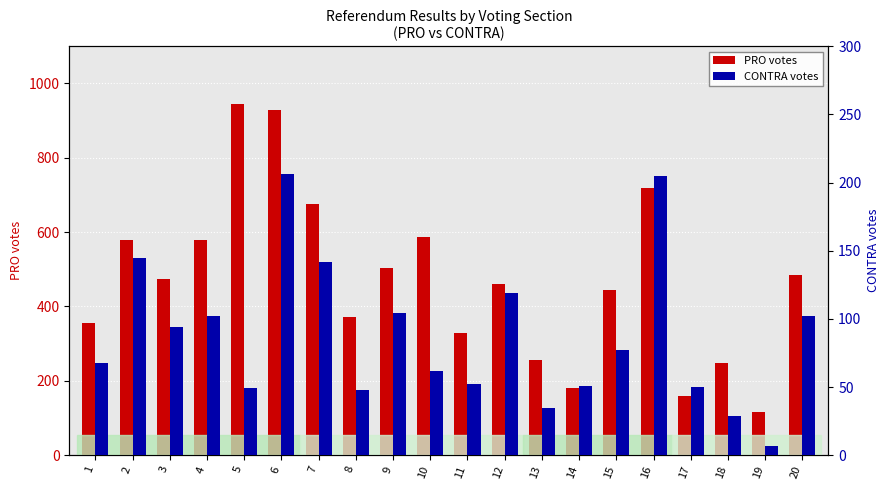

Reading right to left, list all the values displayed in this chart.

PRO: 20=484	19=115	18=248	17=160	16=718	15=444	14=182	13=256	12=460	11=329	10=586	9=503	8=372	7=675	6=929	5=945	4=579	3=475	2=578	1=355
CONTRA: 20=102	19=7	18=29	17=50	16=205	15=77	14=51	13=35	12=119	11=52	10=62	9=104	8=48	7=142	6=206	5=49	4=102	3=94	2=145	1=68